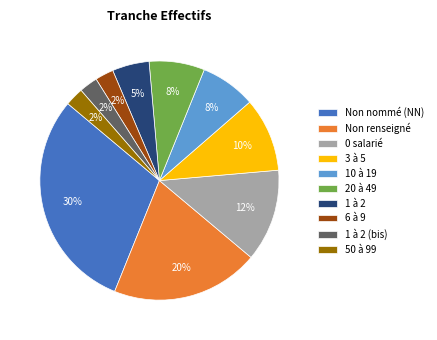

Count the number of slices in the pie.

10